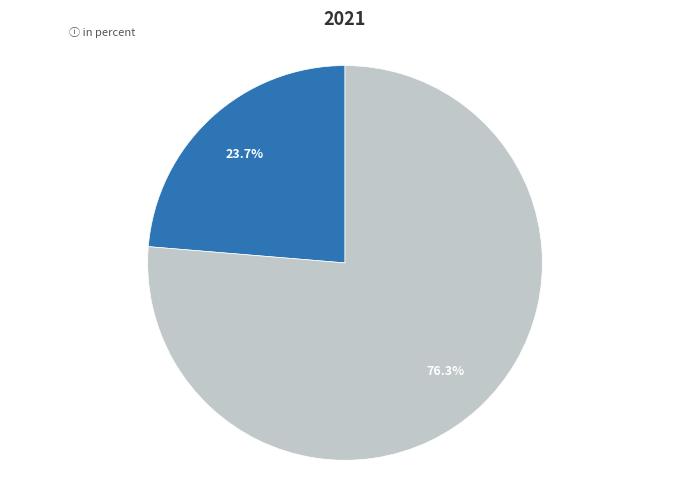

To the nearest percent, what is the difference between the largest and smallest slice percentages?

53%